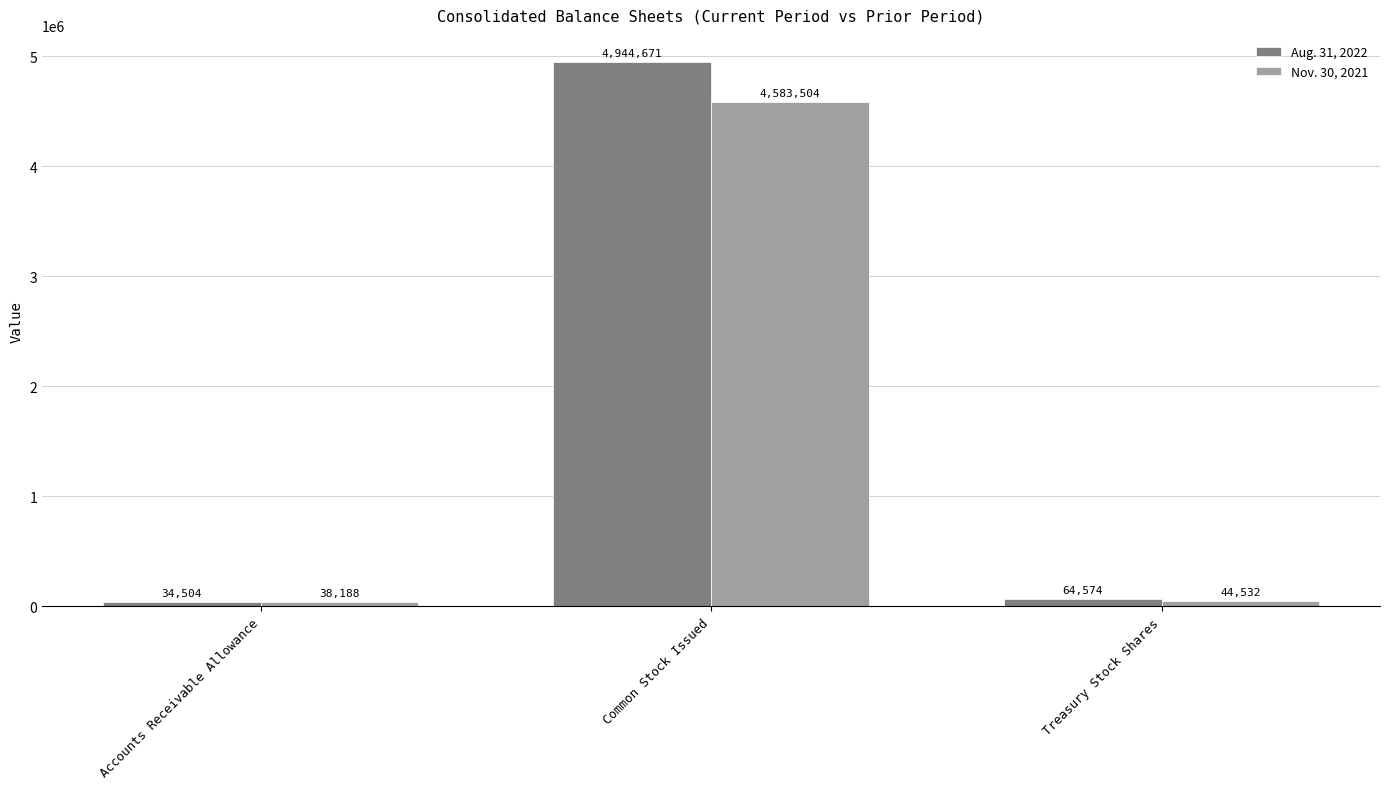

True or false: Nov. 30, 2021 has a value of 44532 at Treasury Stock Shares.

True